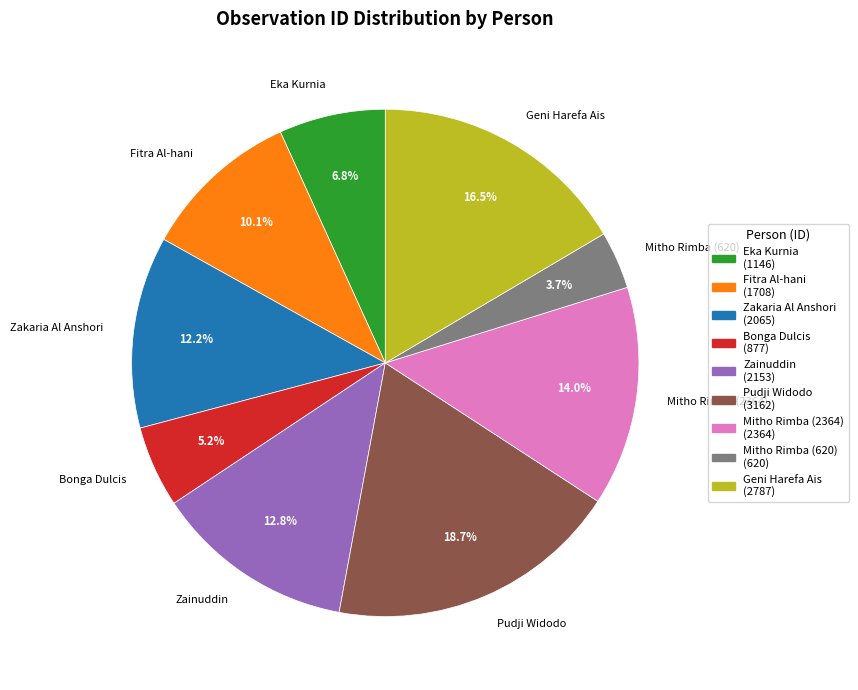

To the nearest percent, what is the difference between the Mitho Rimba (620) and Eka Kurnia slice percentages?

3%